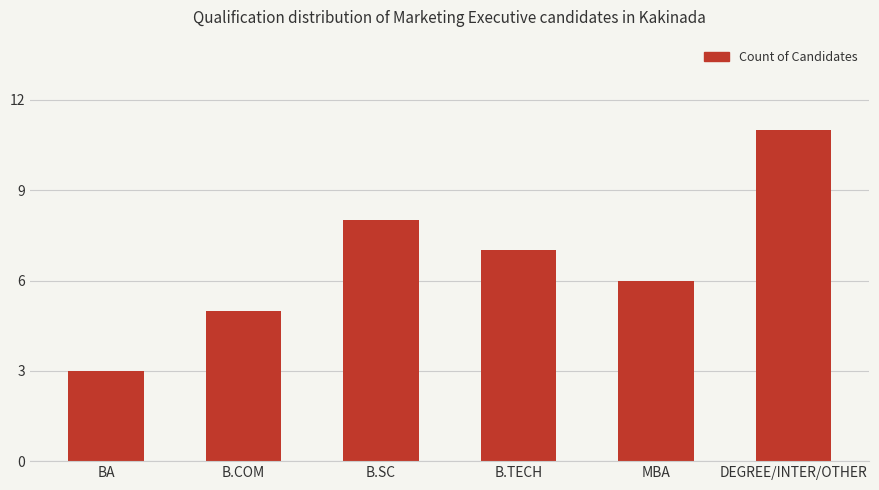

Reading left to right, what are all the values shown in this chart?

BA=3	B.COM=5	B.SC=8	B.TECH=7	MBA=6	DEGREE/INTER/OTHER=11